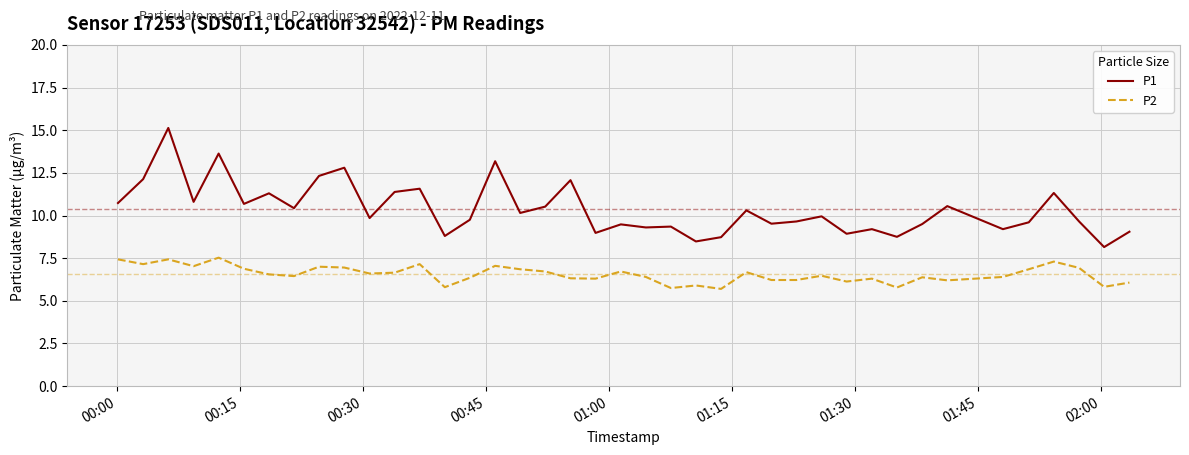

Which series has the widest spread of values?

P1